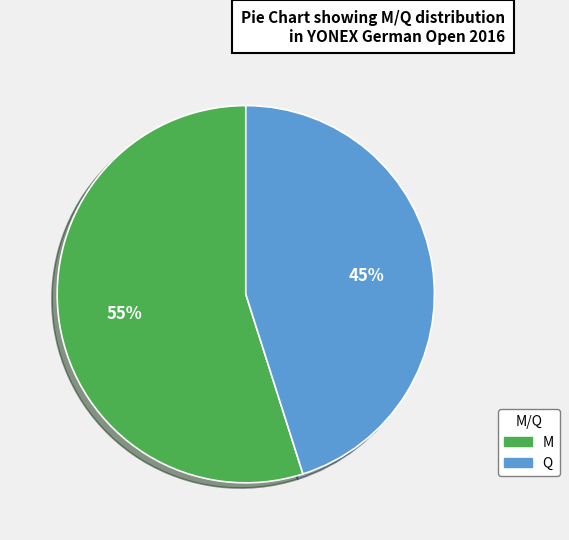

Which has a higher value, Q or M?

M